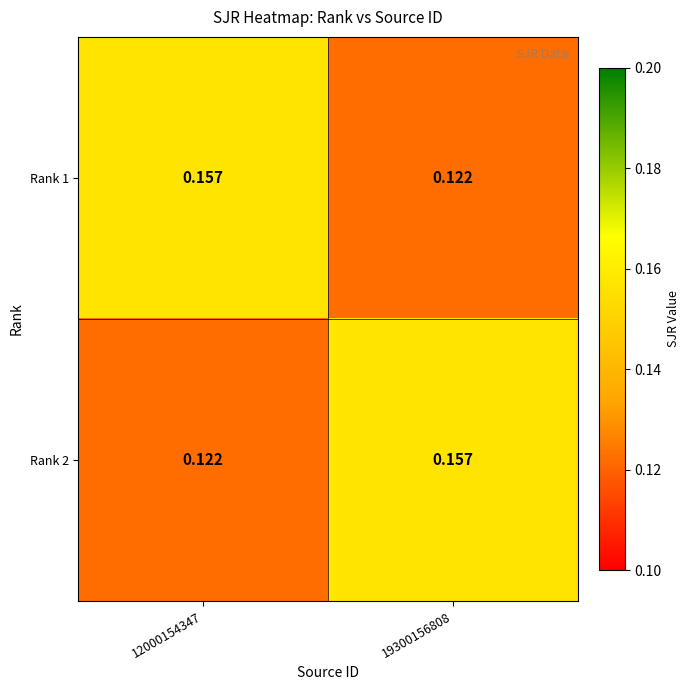

How many categories are shown in the chart?

2